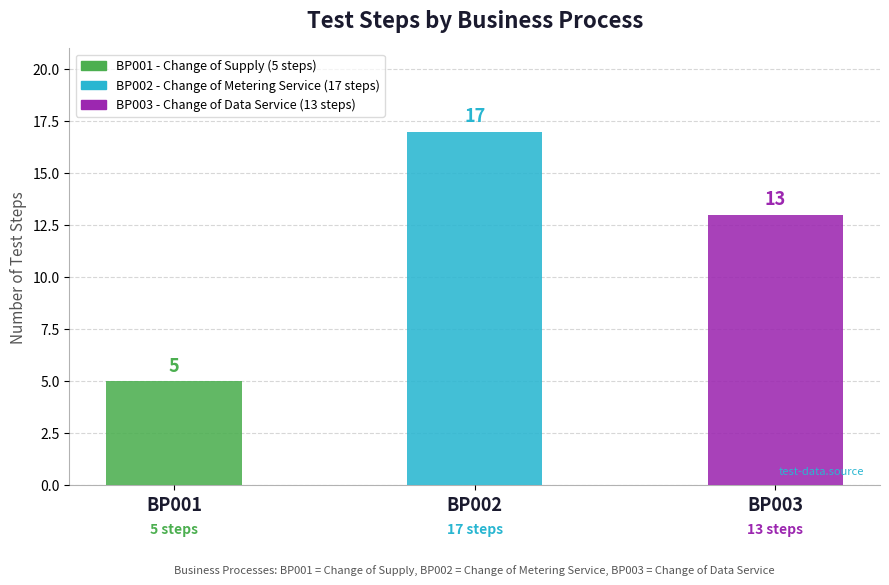

Between BP003 and BP001, which is larger?

BP003